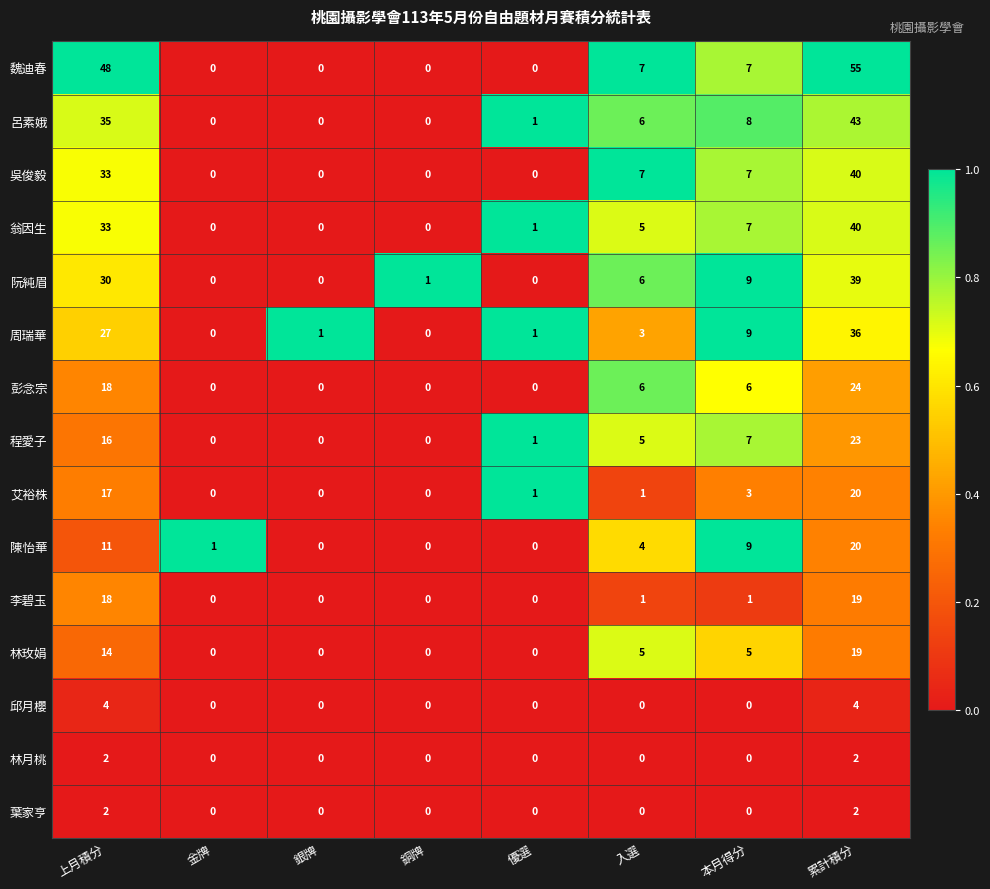

What is the greatest value displayed?

55